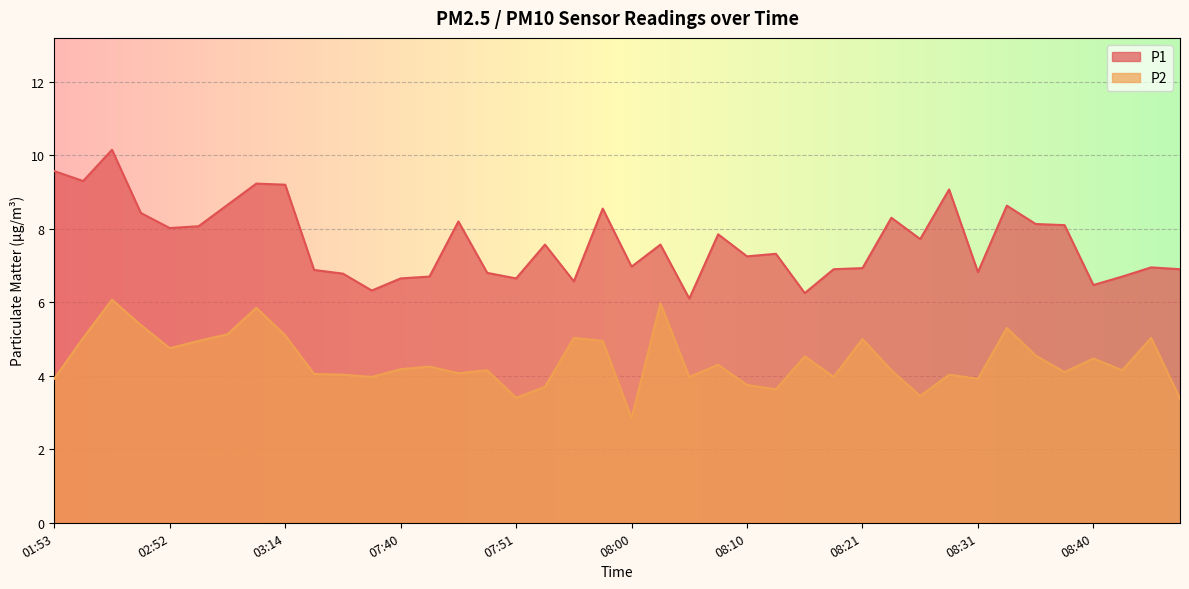

True or false: P2 and P1 cross at least once.

False